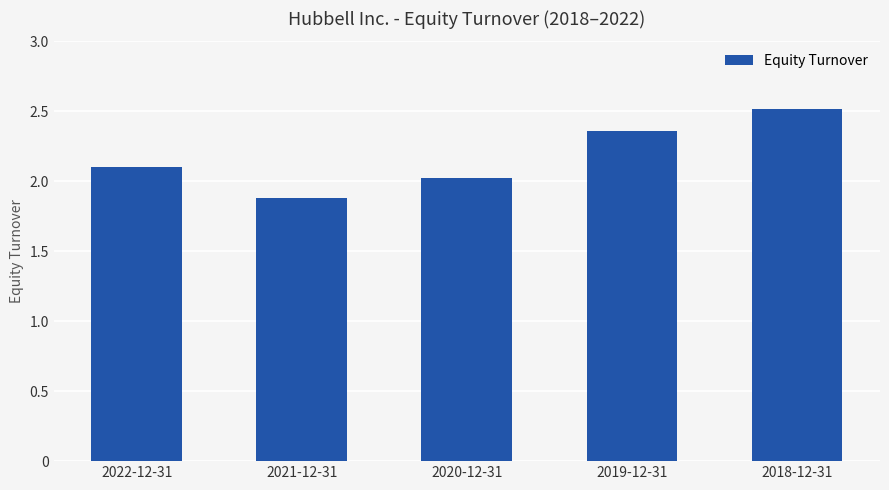

Is it true that the value at 2022-12-31 is 2.1?

True